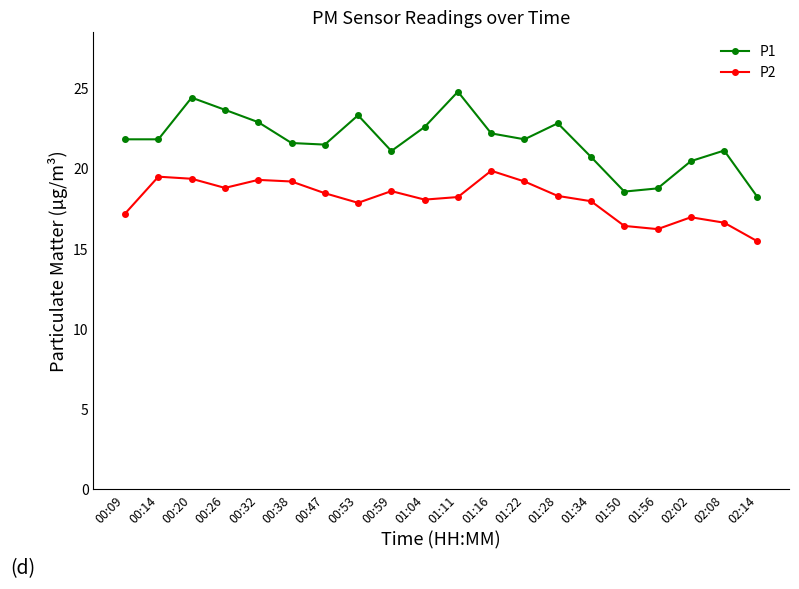

True or false: P2 and P1 intersect in this chart.

False